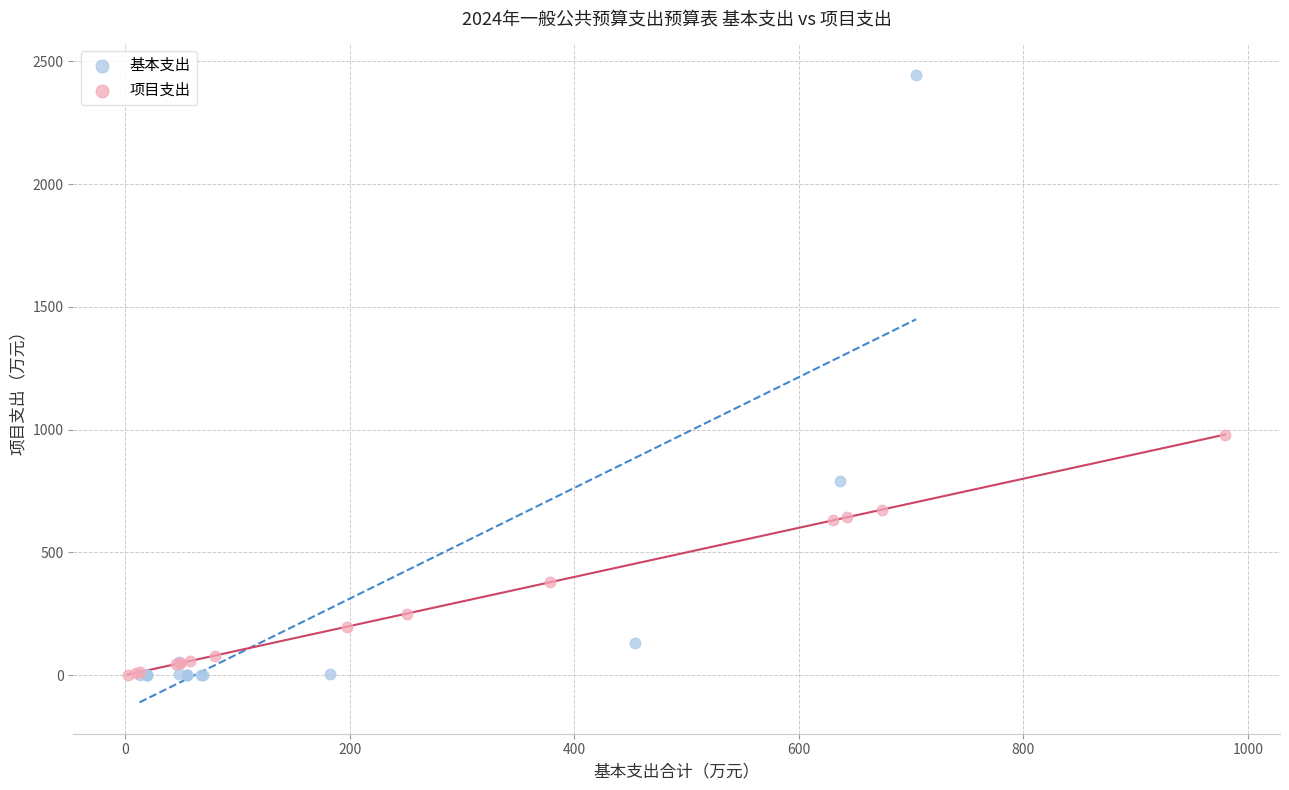

Which series has the widest spread of Y values?

基本支出